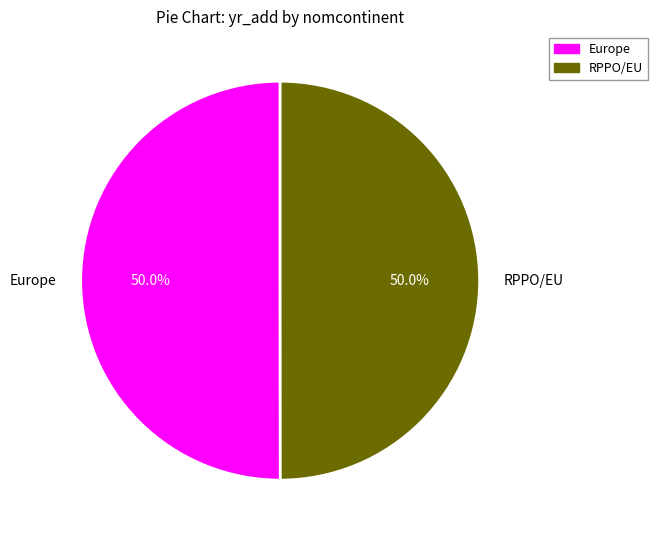

Approximately how many times larger is the value at RPPO/EU compared to Europe?

1.0